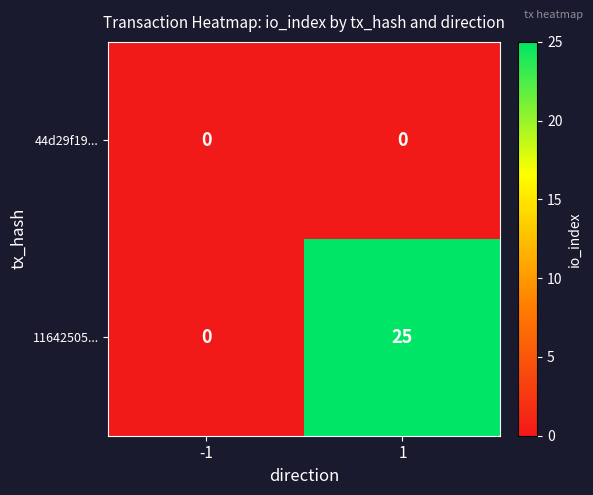

What is the difference between the maximum and minimum values in the 11642505... series?

25